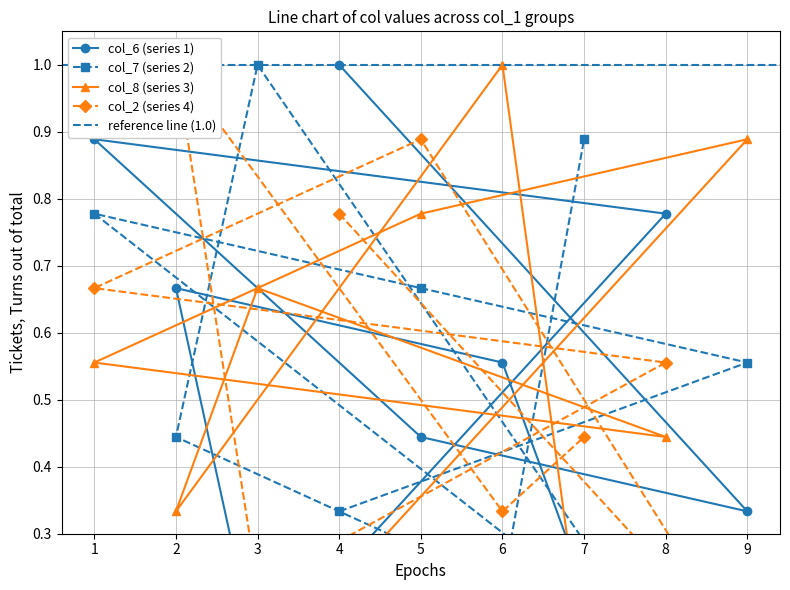

Which series changed the most between 5 and 2?

col_8 (series 3)